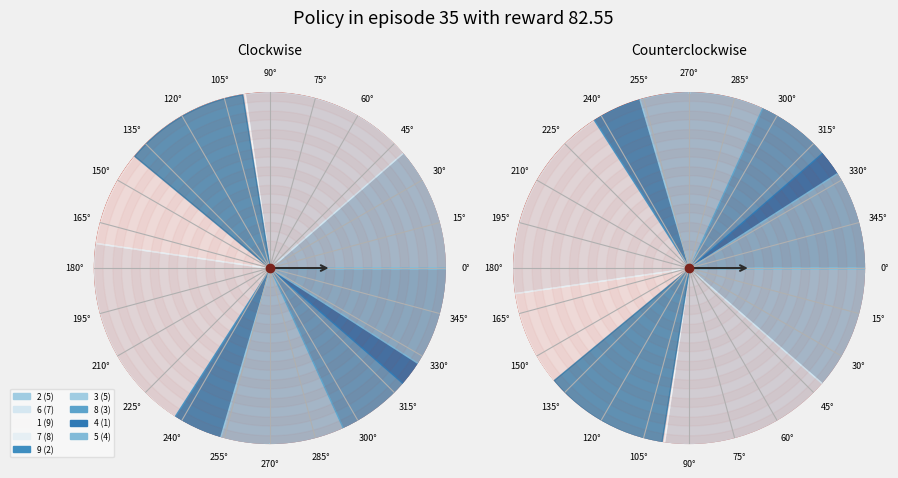

Approximately how many times larger is the value at 5 compared to 3?

0.8